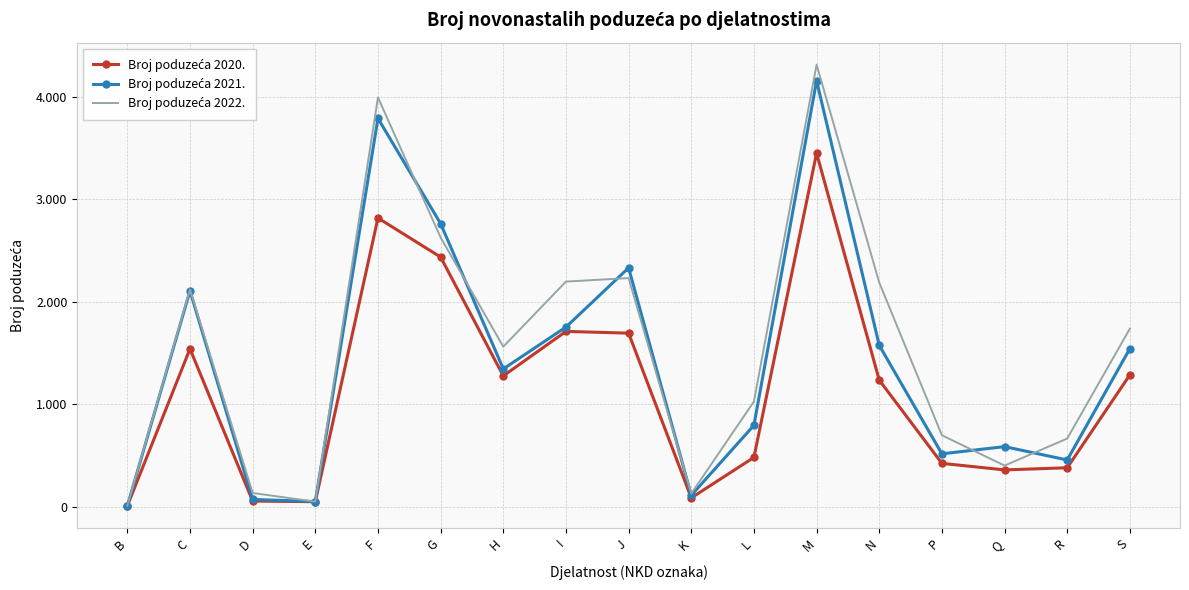

What are all the series names shown in the legend?

Broj poduzeća 2020., Broj poduzeća 2021., Broj poduzeća 2022.